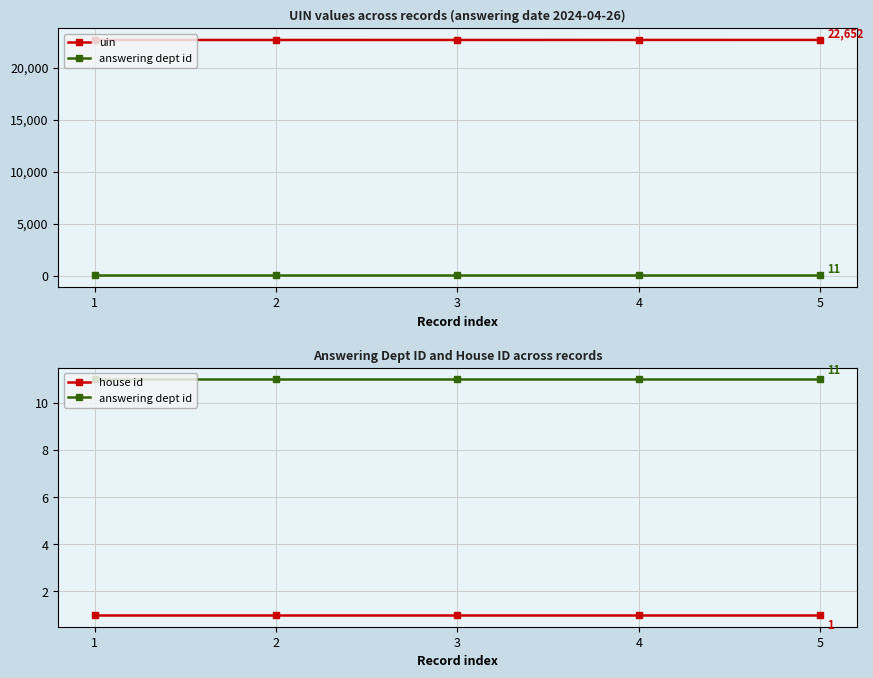

Between 3 and 5, which series saw the biggest shift?

uin